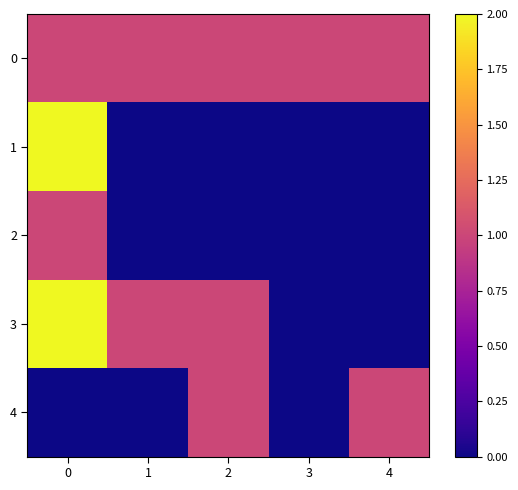

At how many categories does at least one series exceed 1?

1